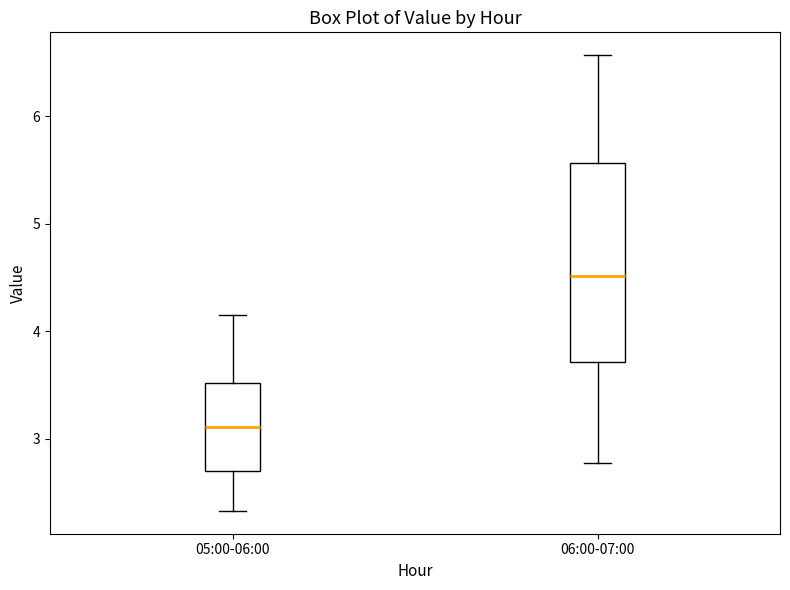

Which box is the tallest, from its lower edge to its upper edge?

06:00-07:00